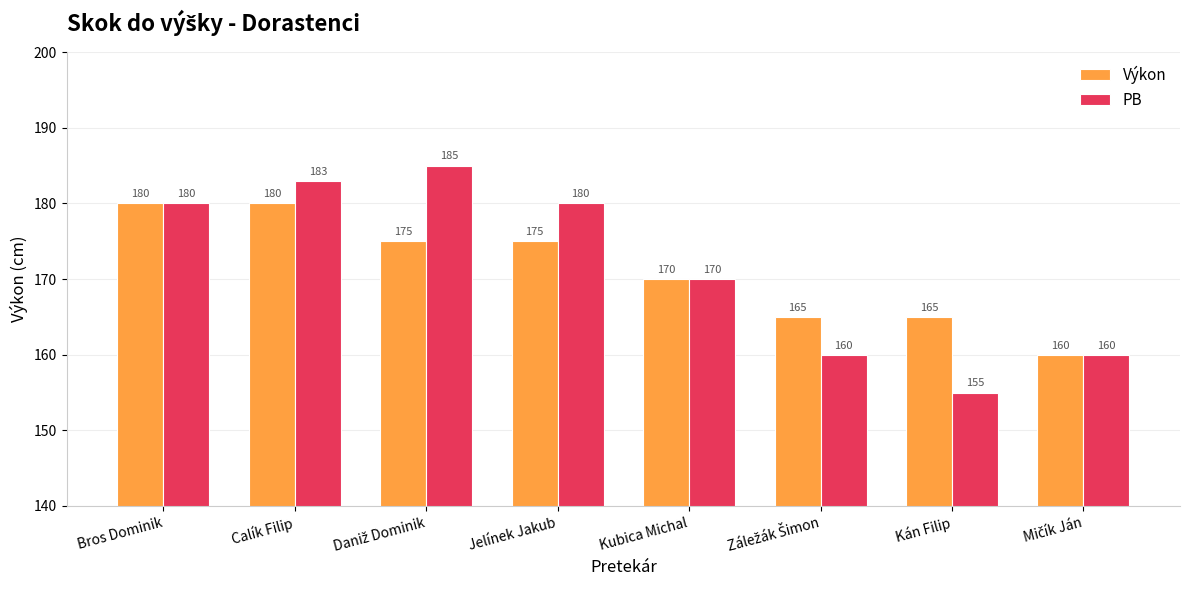

What is the sum of the PB values at Bros Dominik and Kán Filip?

335